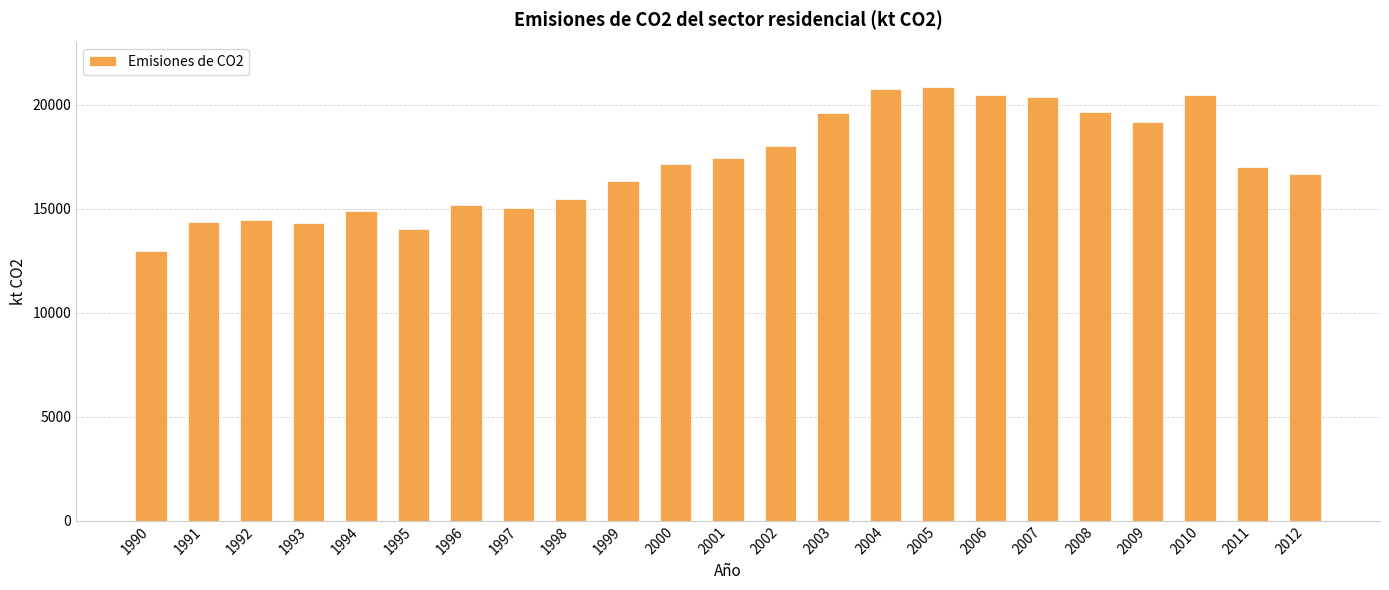

What is the greatest value displayed?

20839.6